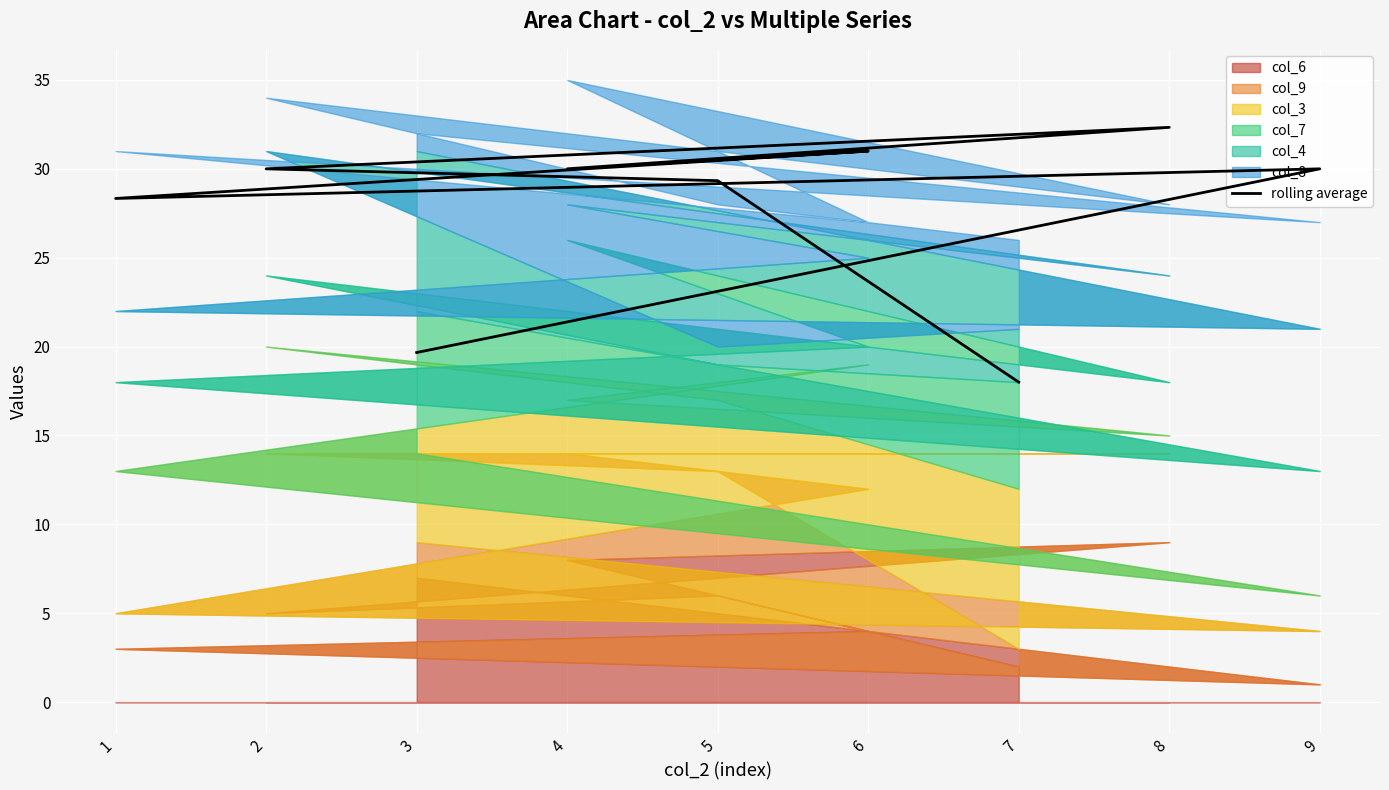

How many points are higher than both their immediate neighbors (excluding endpoints)?

3